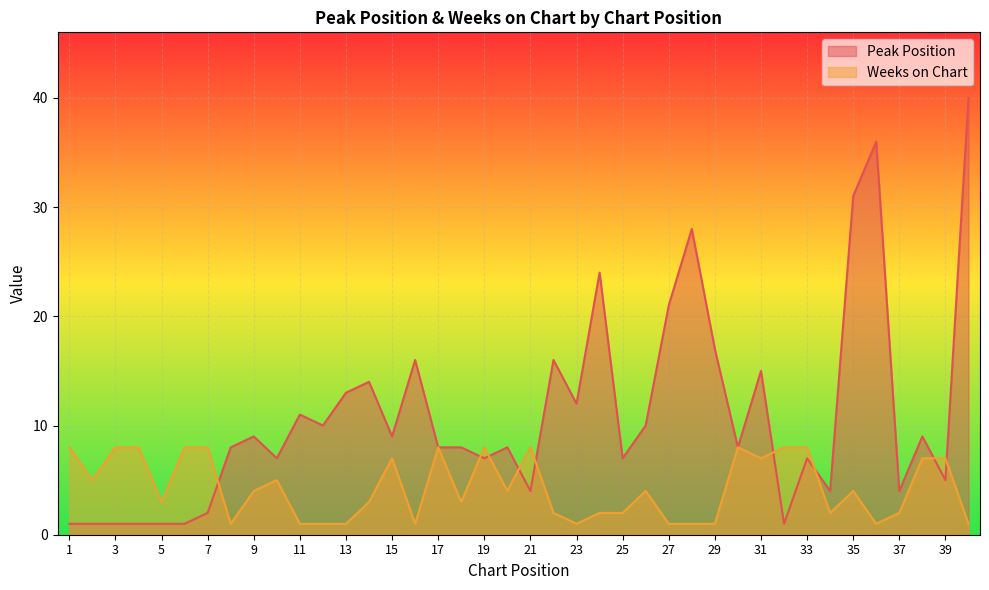

Reading right to left, list all the values displayed in this chart.

Peak Position: 40	5	9	4	36	31	4	7	1	15	8	17	28	21	10	7	24	12	16	4	8	7	8	8	16	9	14	13	10	11	7	9	8	2	1	1	1	1	1	1
Weeks on Chart: 1	7	7	2	1	4	2	8	8	7	8	1	1	1	4	2	2	1	2	8	4	8	3	8	1	7	3	1	1	1	5	4	1	8	8	3	8	8	5	8